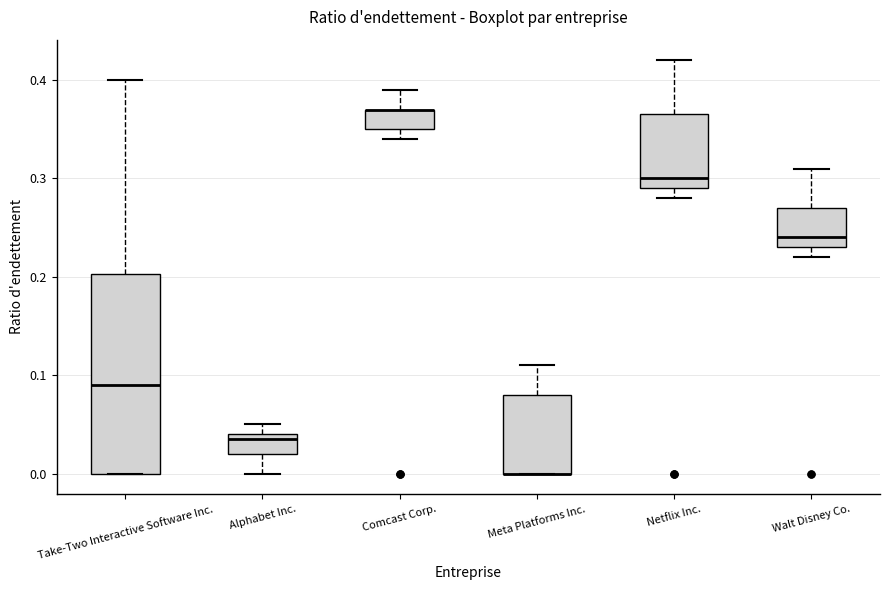

Where is the upper edge of the box for Alphabet Inc. on the y-axis? The values are not printed on the chart, so give them approximately, as read against the axis.

0.04